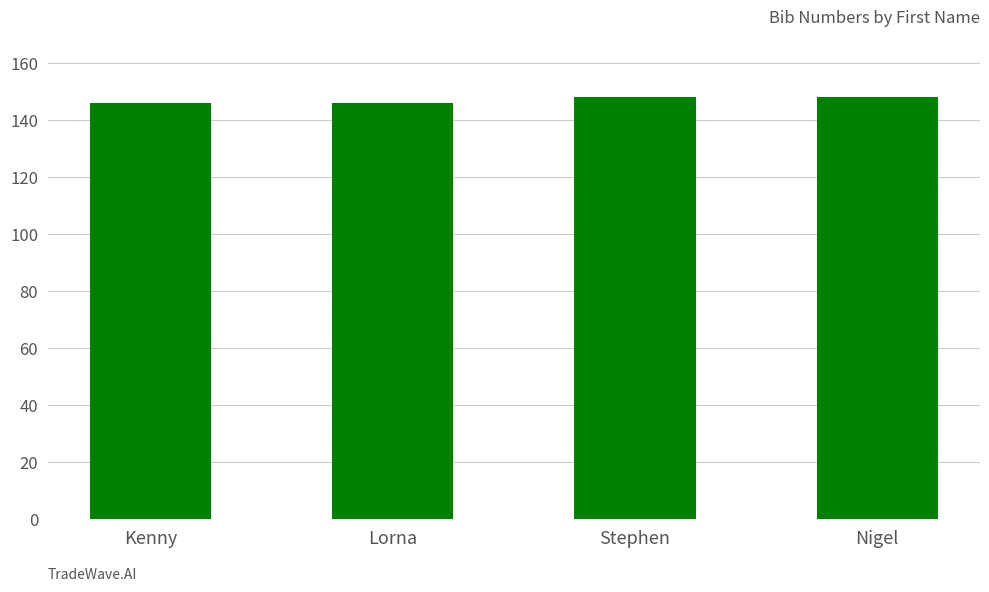

The chart shows a value of 146 at Lorna. True or false?

True